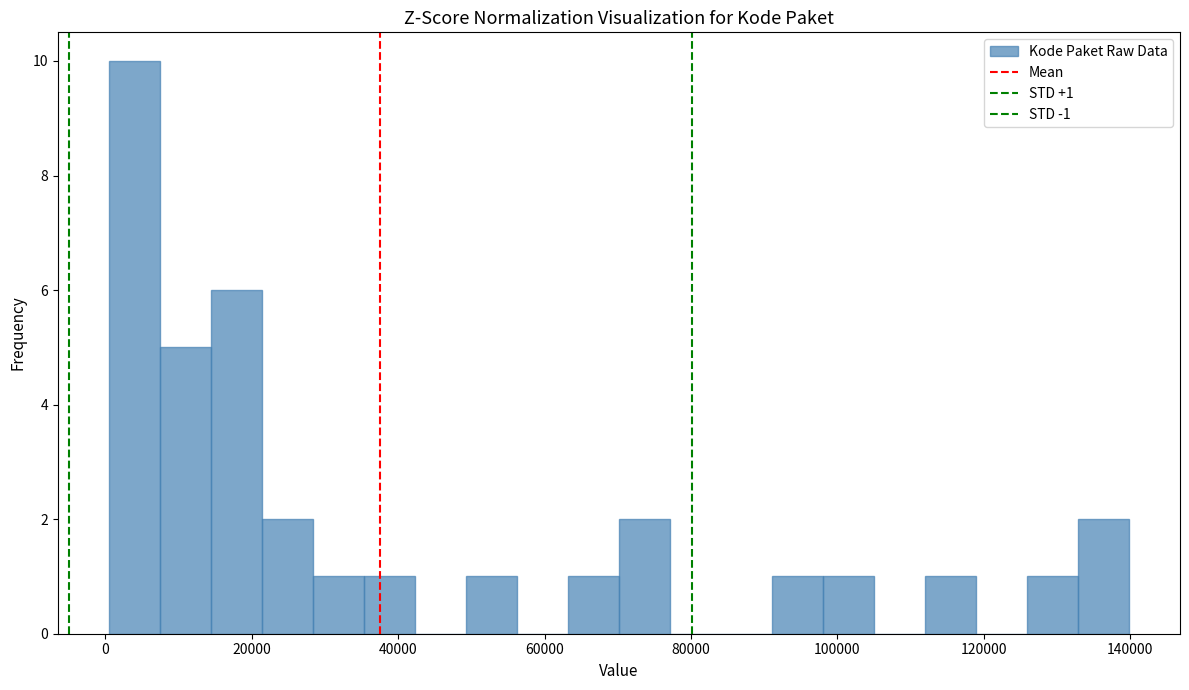

Around what value on the x-axis is the tallest bar? Give the approximate position of its centre, as read against the axis.

4000